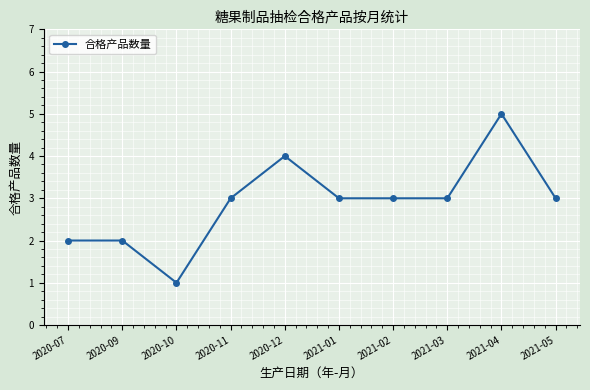

What is the difference between the maximum and minimum values?

4